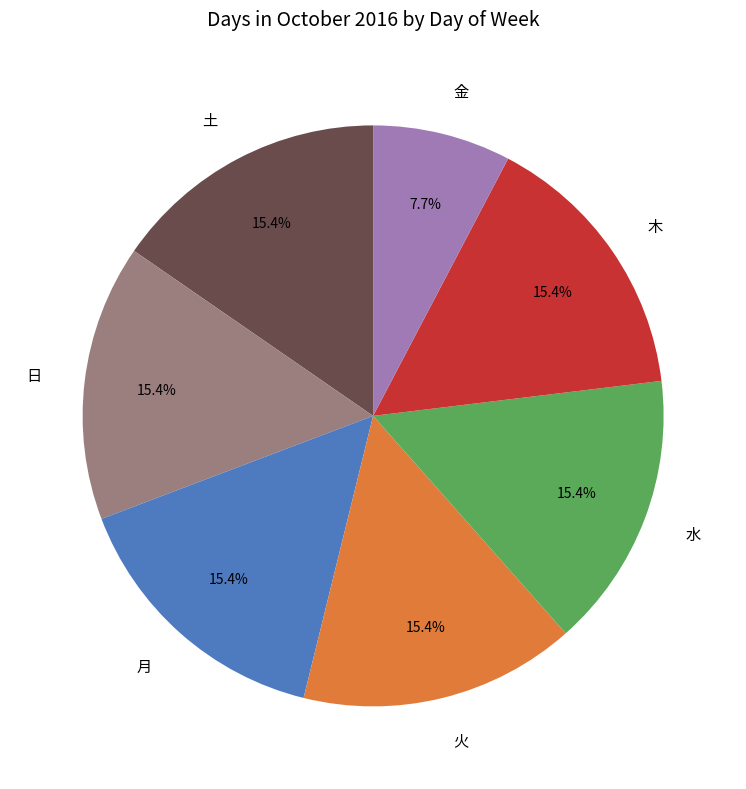

What is the ratio of the value at 月 to the value at 水?

1.0